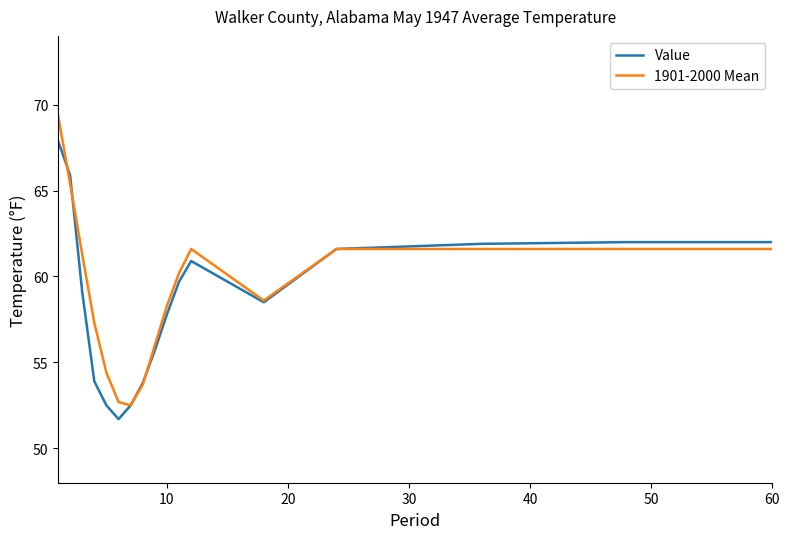

How many lines are shown in the chart?

2